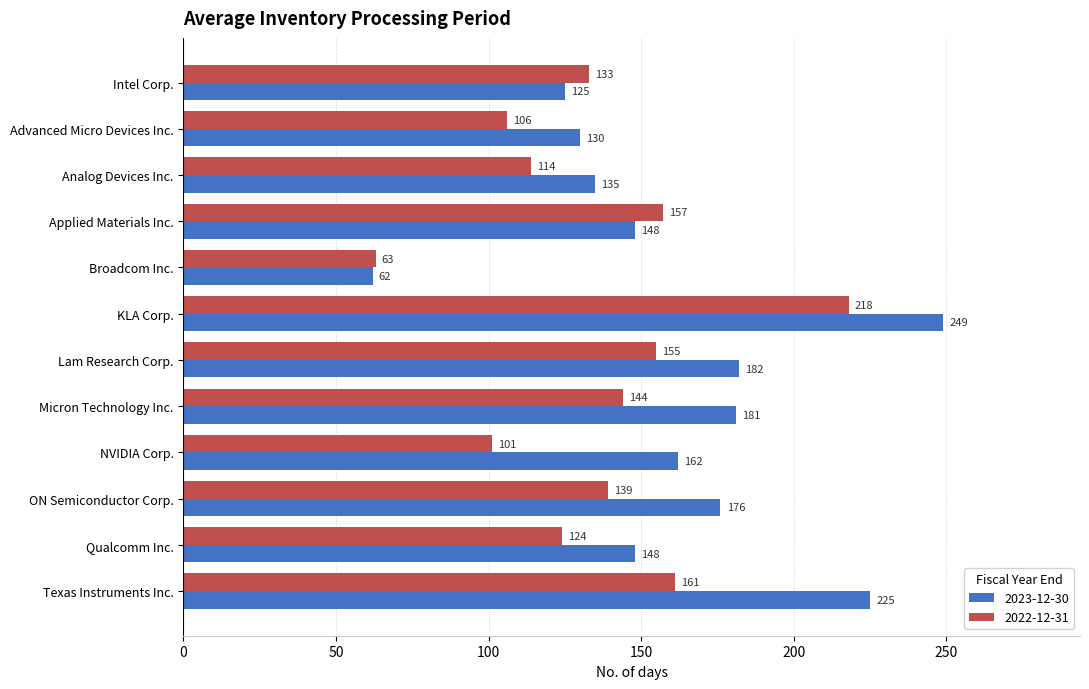

Which label corresponds to the largest value in the chart?

KLA Corp.